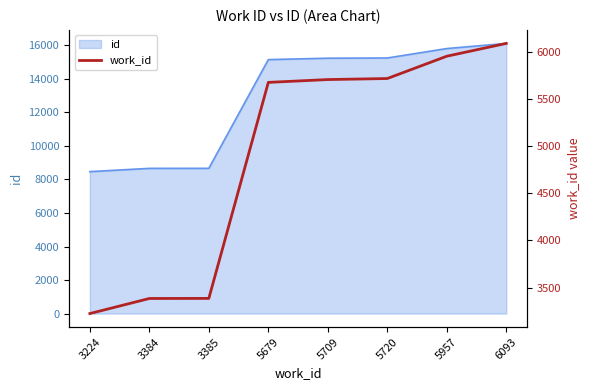

How many values exceed 5709?

3